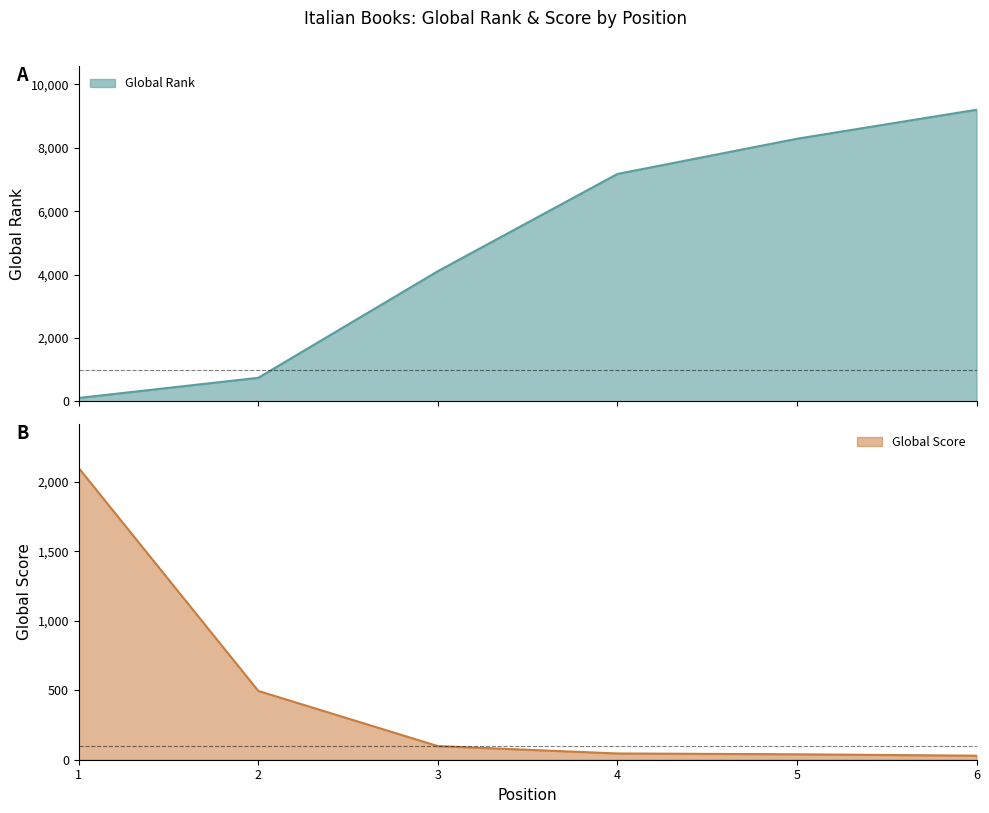

Count the number of categories in the chart.

6